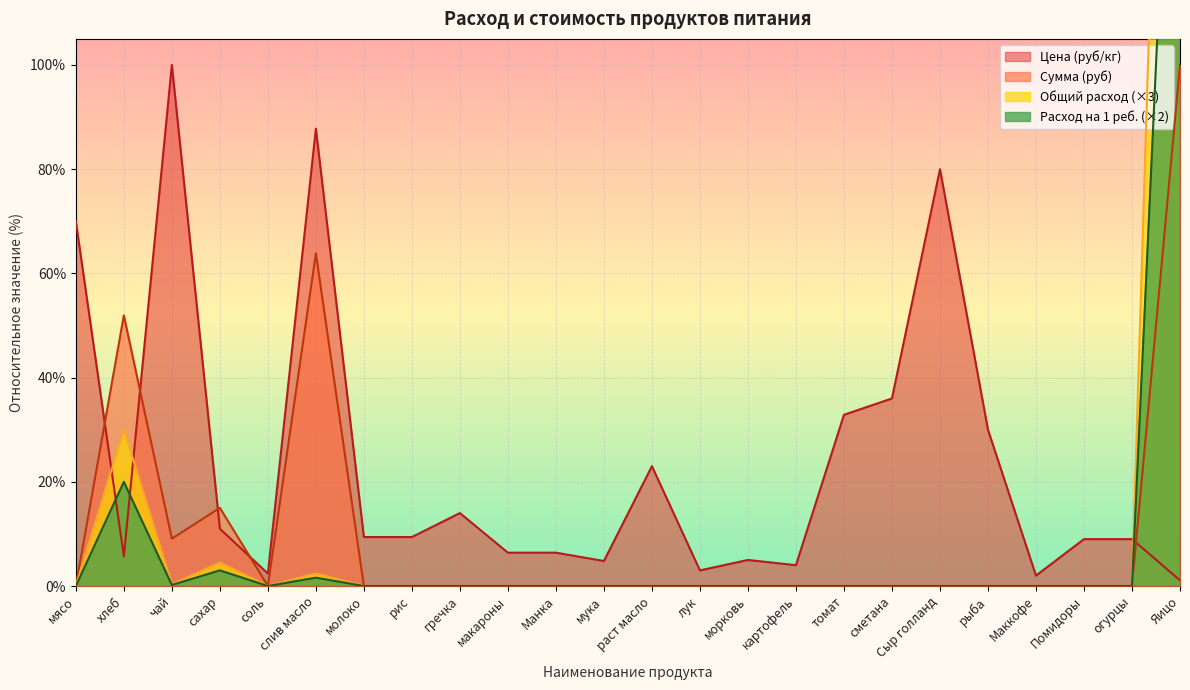

True or false: Расход на 1 (кг) and Цена (руб/кг) cross at least once.

True